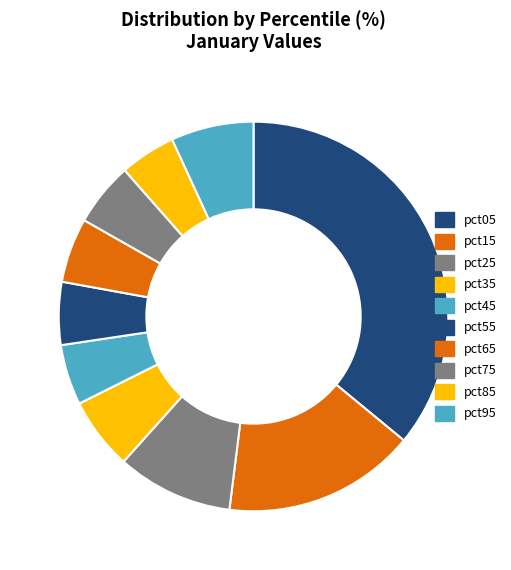

Count the number of slices in the pie.

10